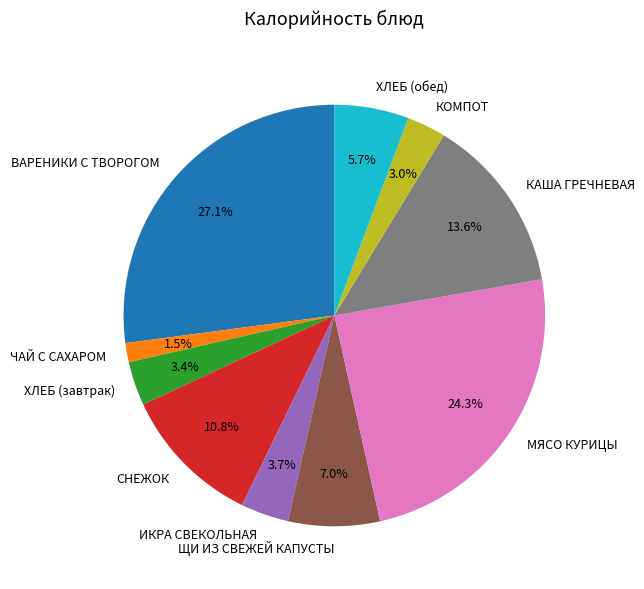

Does any single category account for the majority?

No